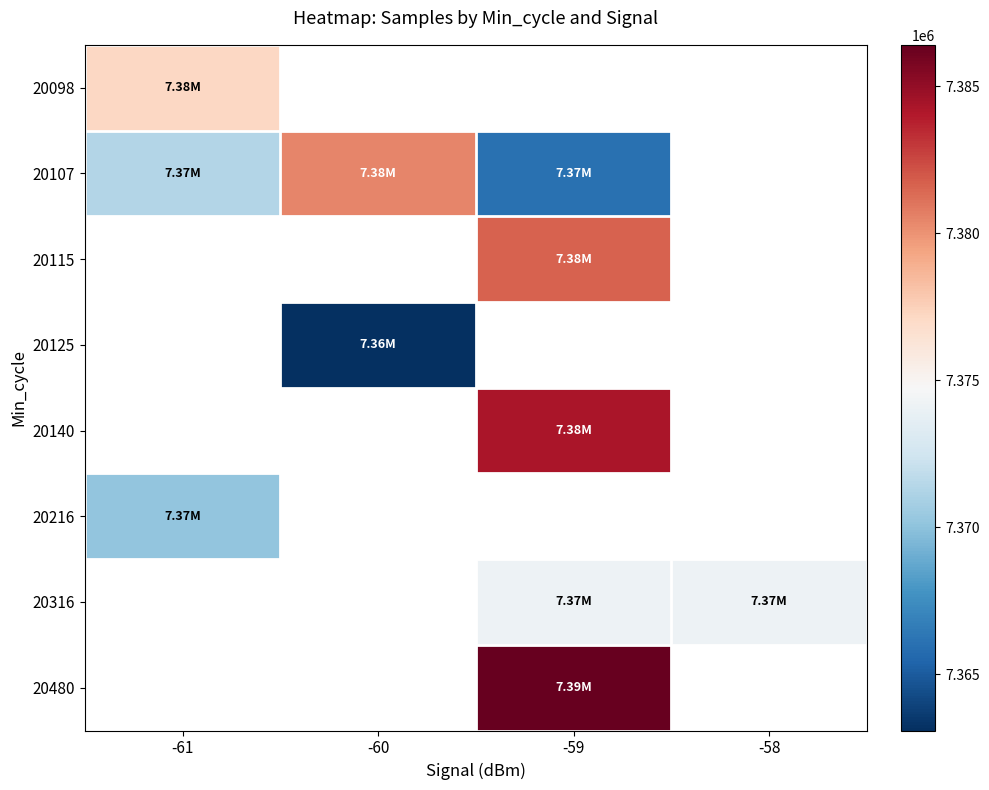

Which has a higher value, -58 or -60?

-60